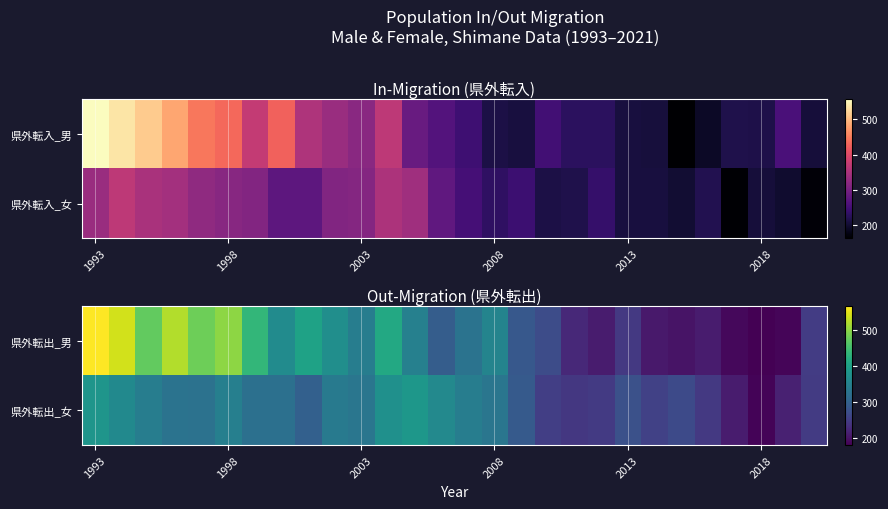

True or false: 県外転出_女 has a value of 89 at 2003.

False